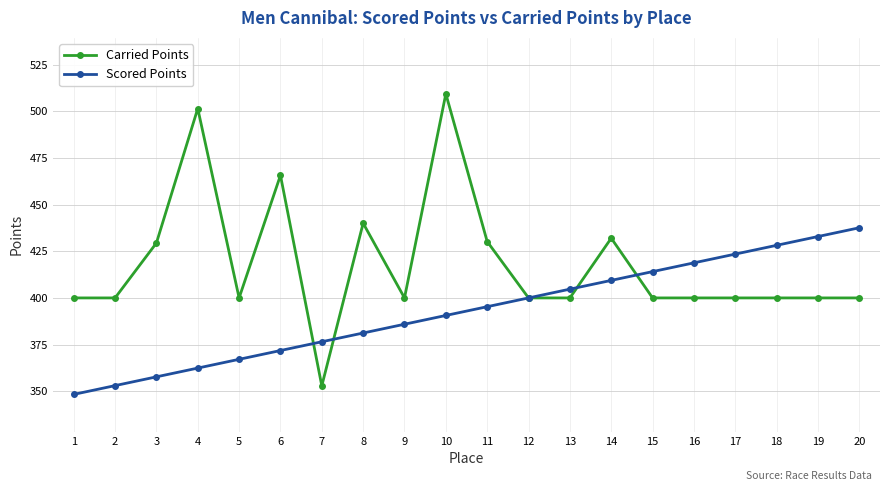

Read the Carried Points value at 13.

400.0